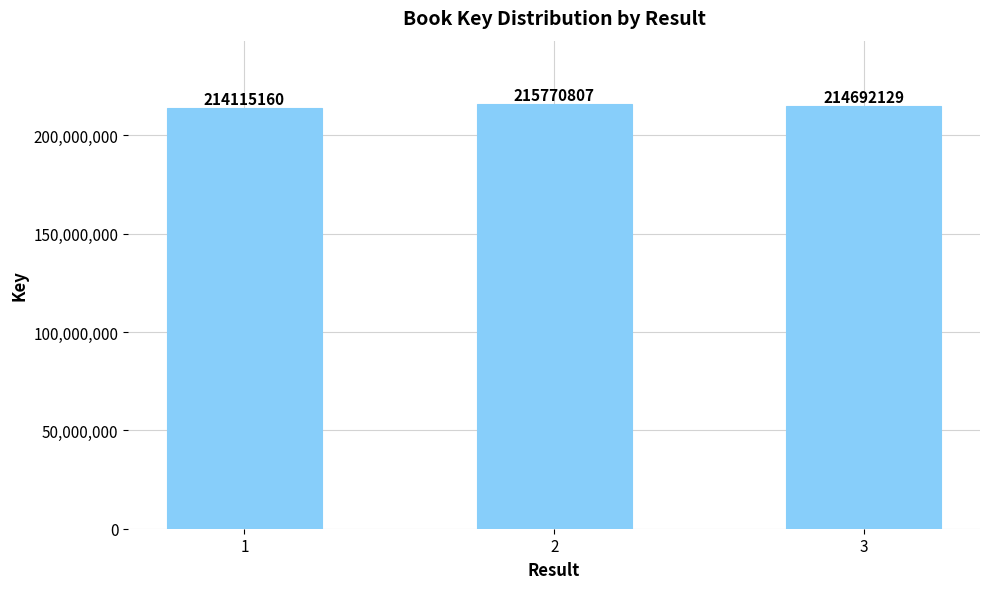

Does the chart contain any negative values?

No